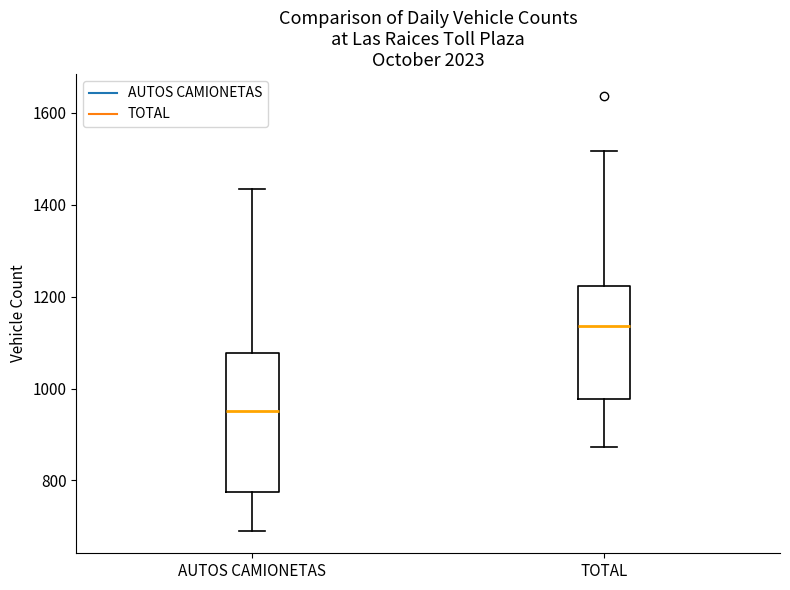

Reading left to right, transcribe this box plot: for each box, give where its median line is, the range the box spans, and where its two whiskers end, as read against the y-axis. The values are not printed on the chart, so give them approximately, as read against the axis.

AUTOS CAMIONETAS: median 960, box 780 to 1080, whiskers 680 to 1440
TOTAL: median 1140, box 980 to 1220, whiskers 880 to 1520